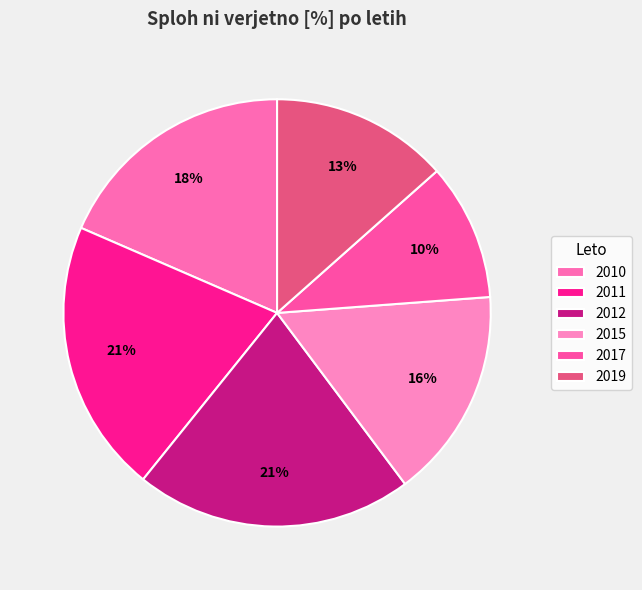

Is it true that 2019 is 13% of the pie?

True